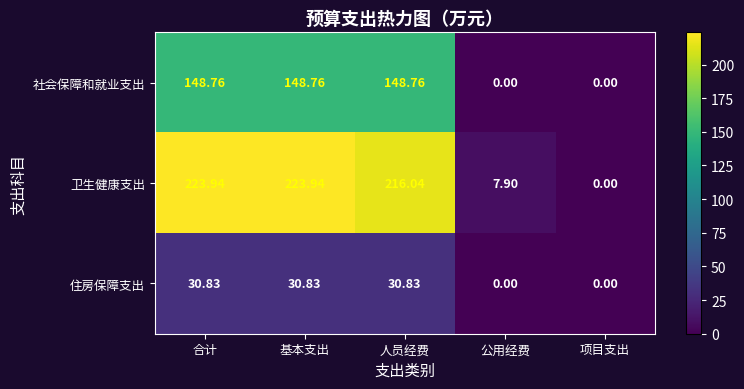

Is the value of 住房保障支出 at 合计 greater than the value of 卫生健康支出 at 基本支出?

No